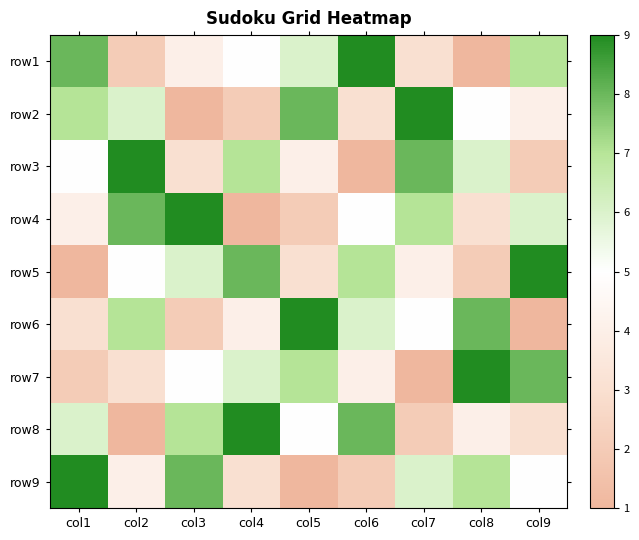

What is the minimum value shown in the chart?

1